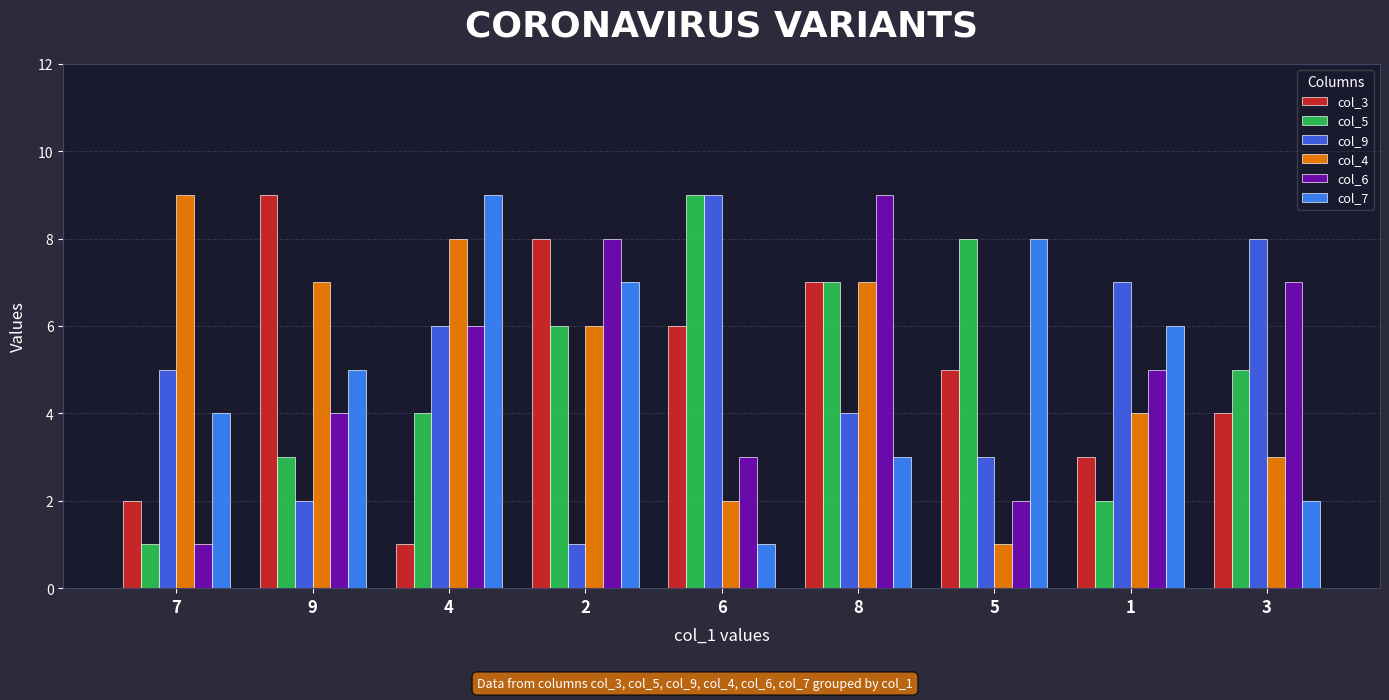

How many col_5 values are between 3 and 7?

5